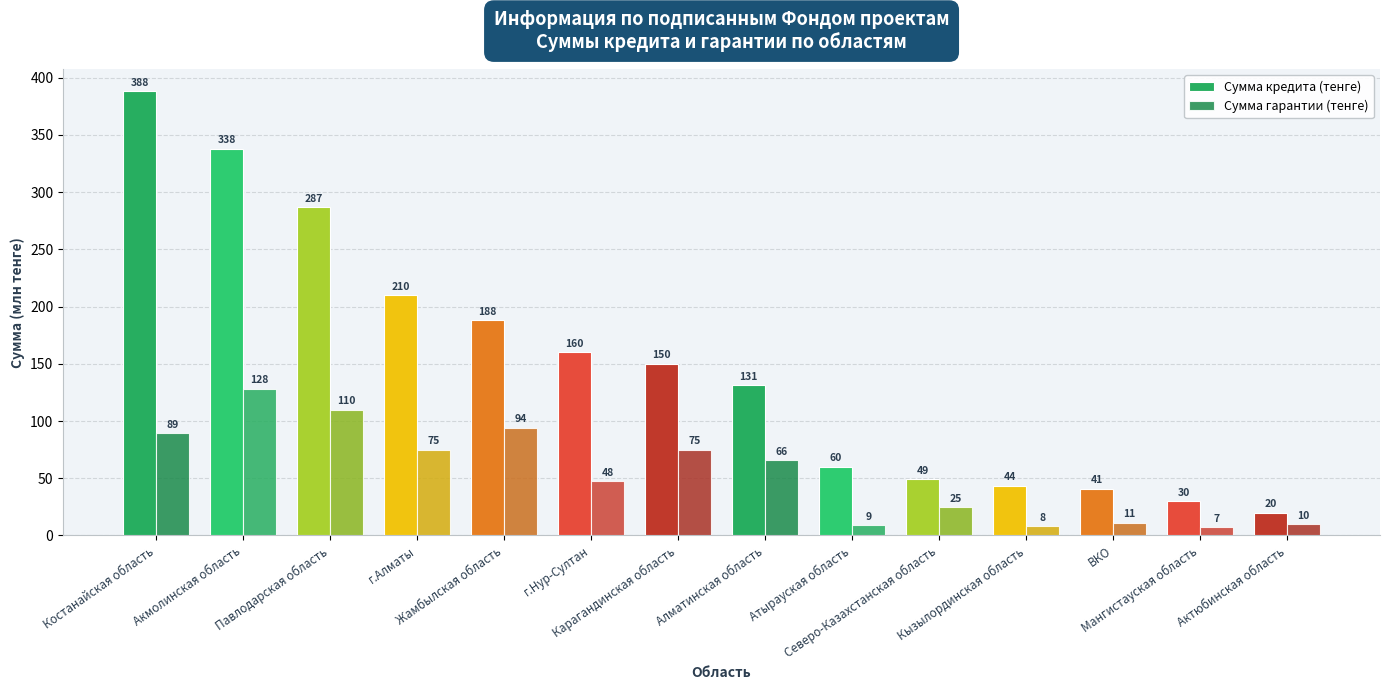

How many data points in Сумма кредита (тенге) are less than 150?

7